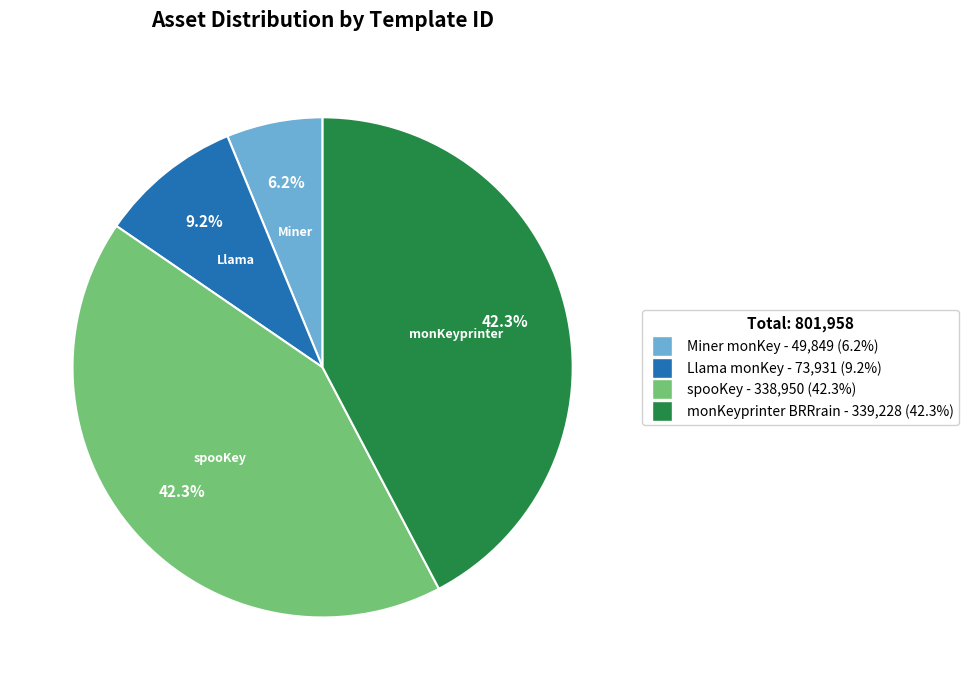

Does any single category account for the majority?

No